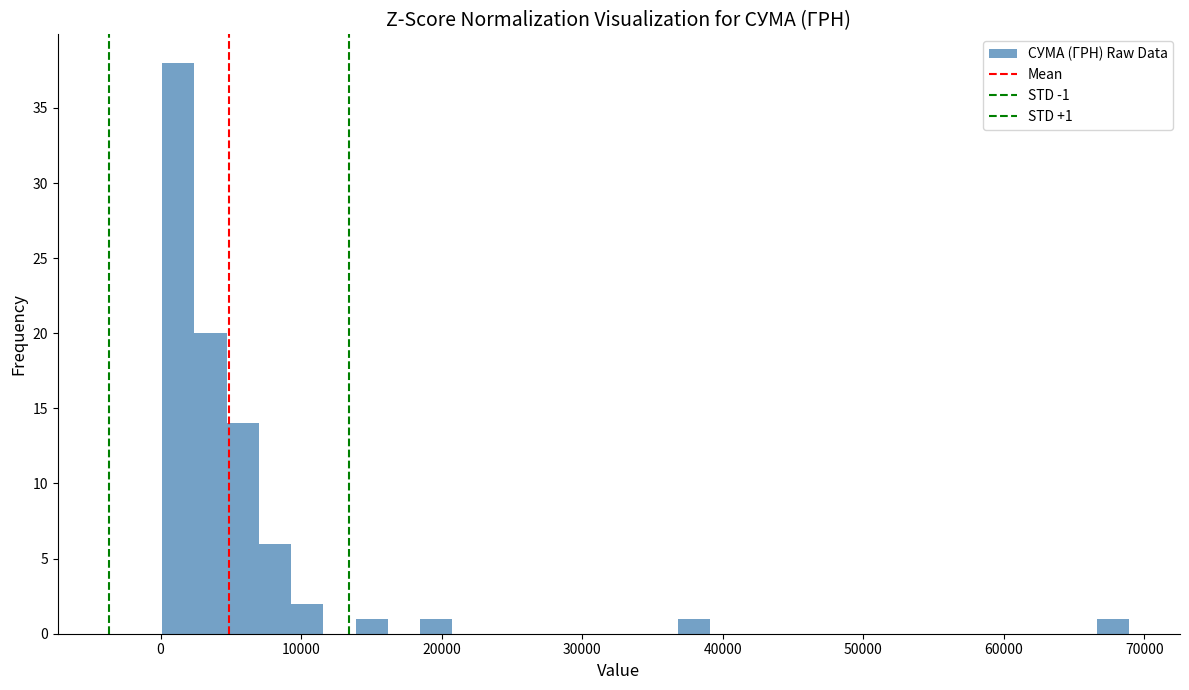

Read against the x-axis, roughly where is the centre of the tallest bar?

1000